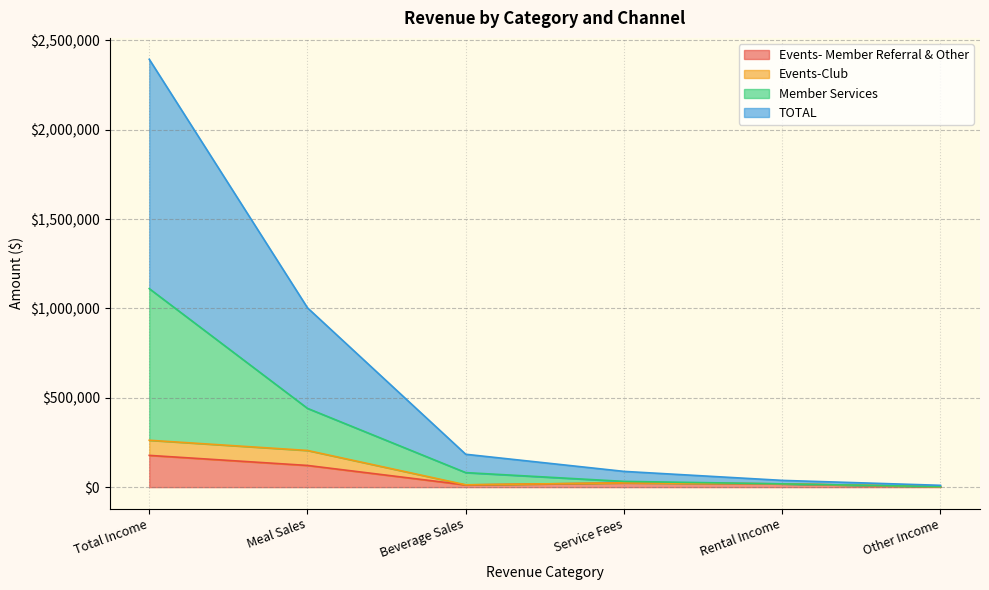

At which category does the chart reach its peak across all series?

Total Income